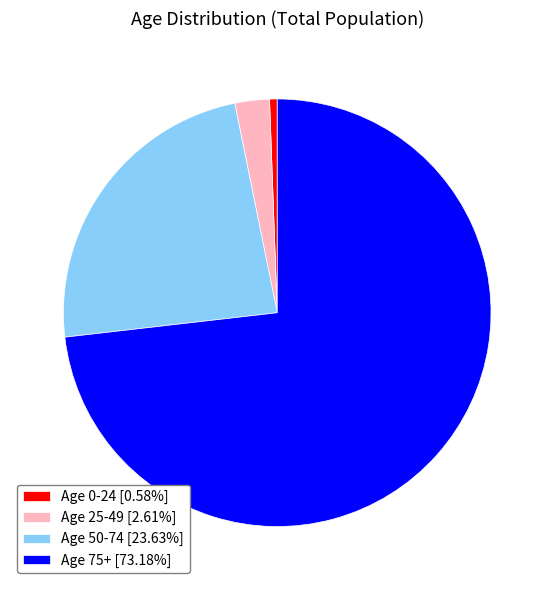

Is there any slice that represents more than half of the pie?

Yes